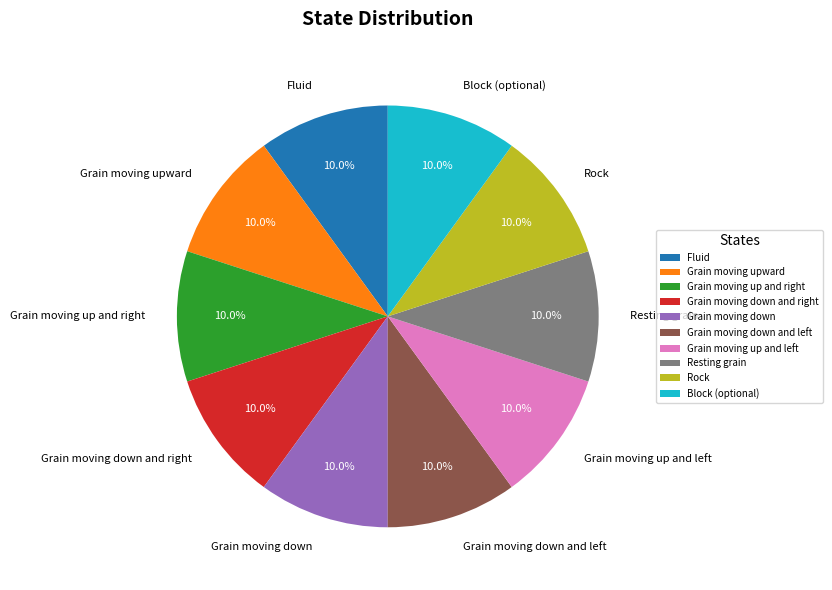

What portion of the pie excludes Fluid?

90.0%